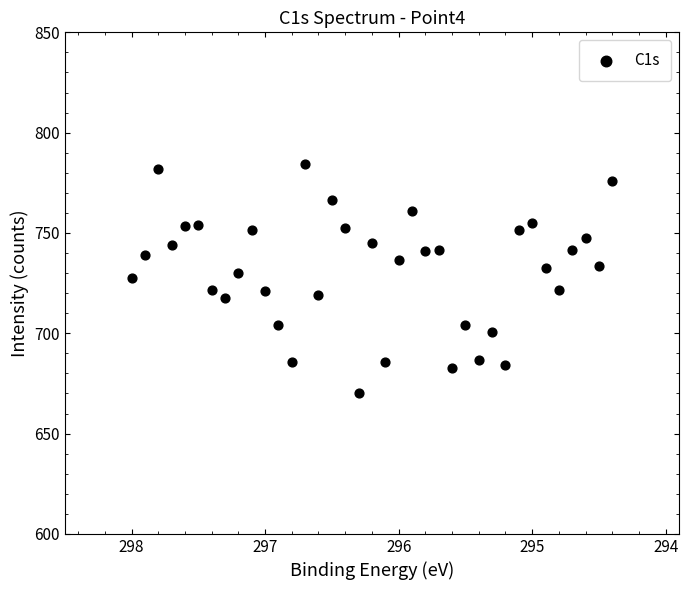

What is the range of Y values (max minus min)?

114.2